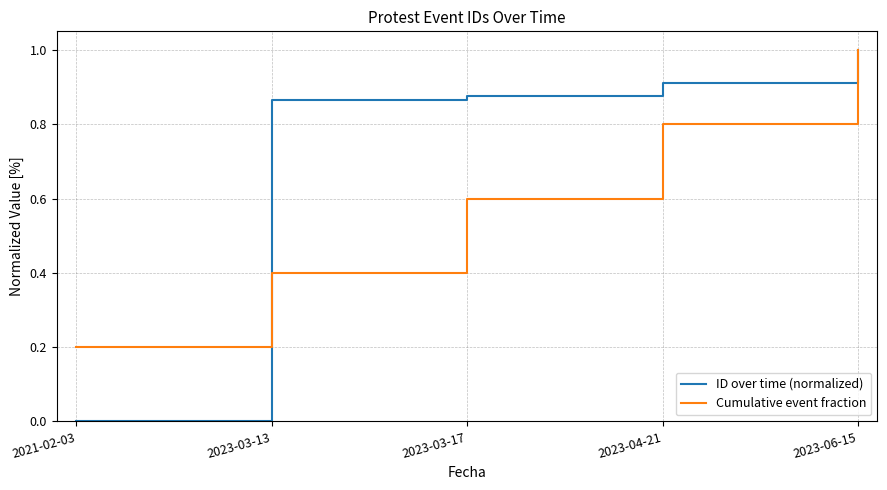

What position from the left is 2023-04-21?

4